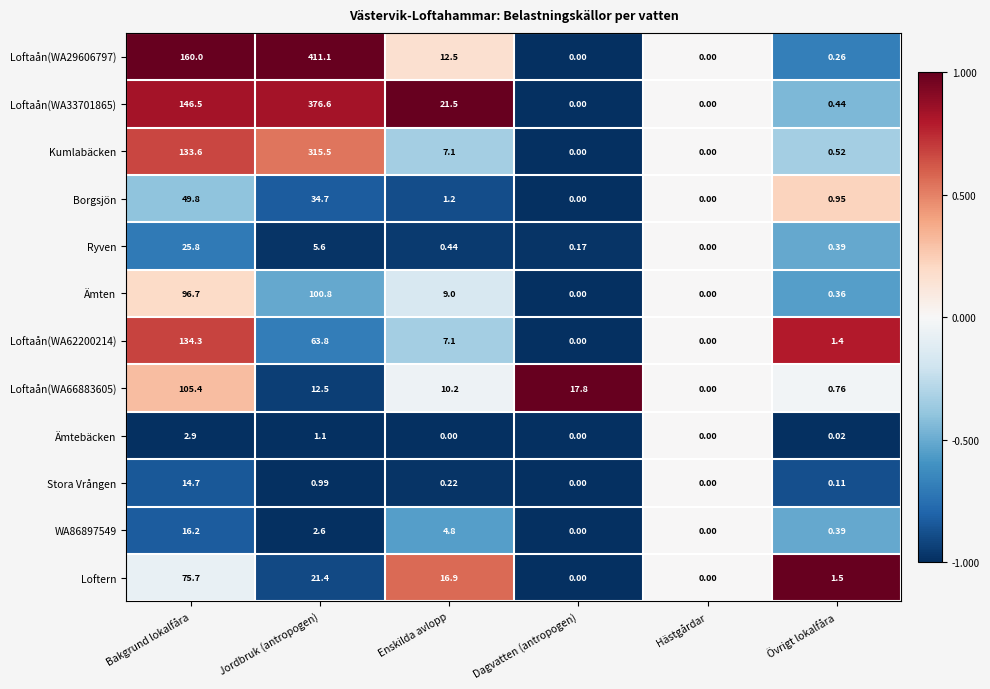

How many values in Borgsjön are above zero?

4